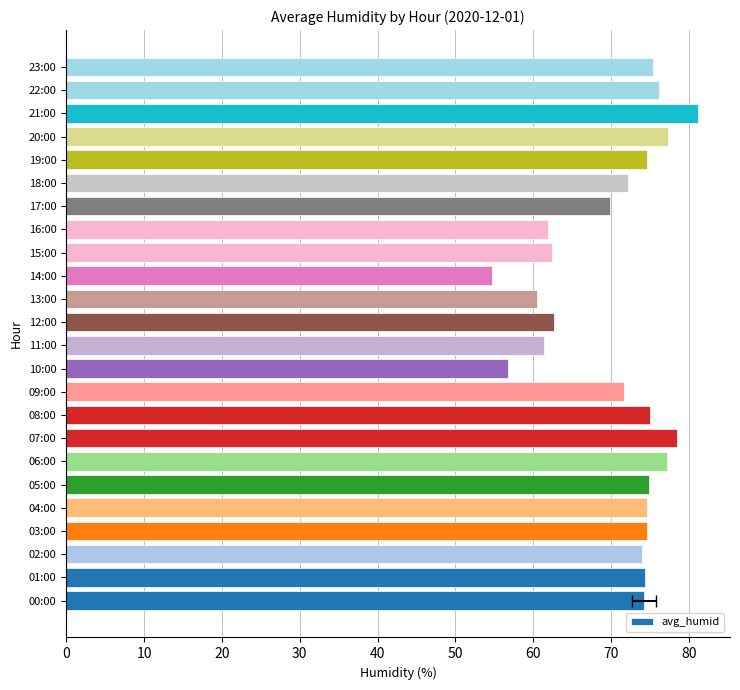

At which label is the value closest to 67?

17:00